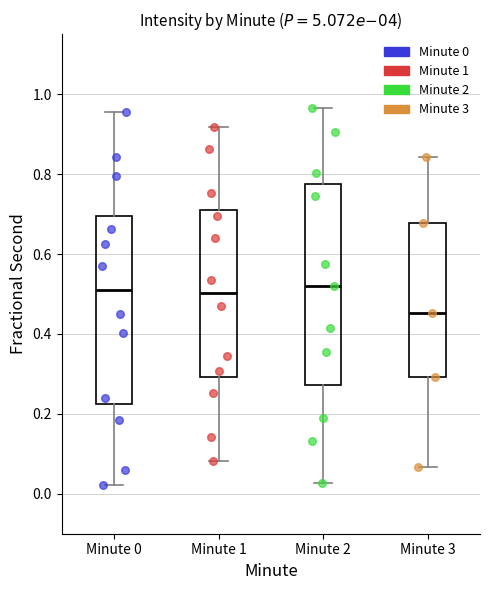

Reading left to right, read every box against the y-axis: the position of its median line, the range the box covers, and the ends of its whiskers. The values are not printed on the chart, so give them approximately, as read against the axis.

Minute 0: median 0.52, box 0.22 to 0.70, whiskers 0.02 to 0.96
Minute 1: median 0.50, box 0.30 to 0.72, whiskers 0.08 to 0.92
Minute 2: median 0.52, box 0.28 to 0.78, whiskers 0.02 to 0.96
Minute 3: median 0.46, box 0.30 to 0.68, whiskers 0.06 to 0.84